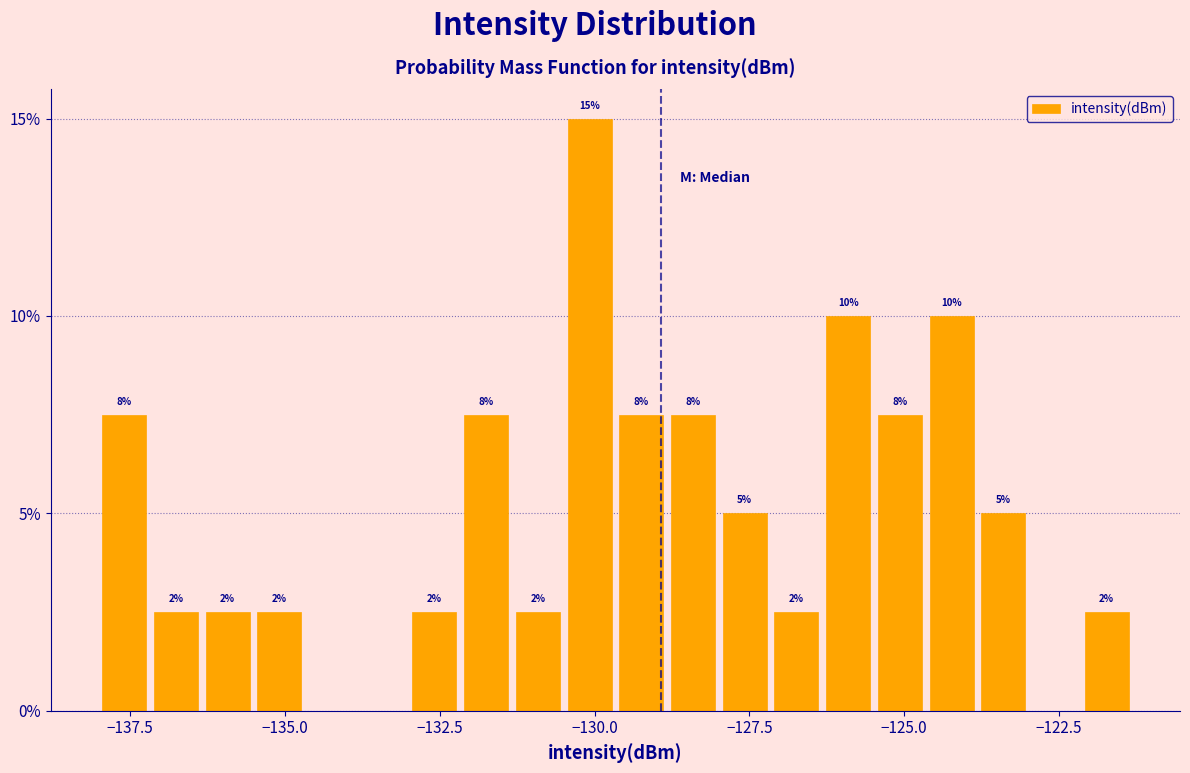

Read against the x-axis, roughly where is the centre of the tallest bar?

-130.0